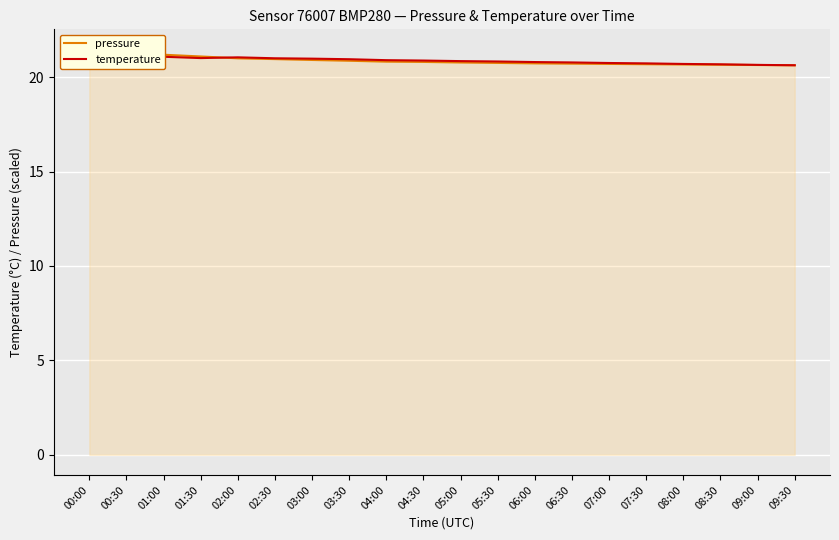

True or false: pressure has more than 2 points higher than both neighbors.

False